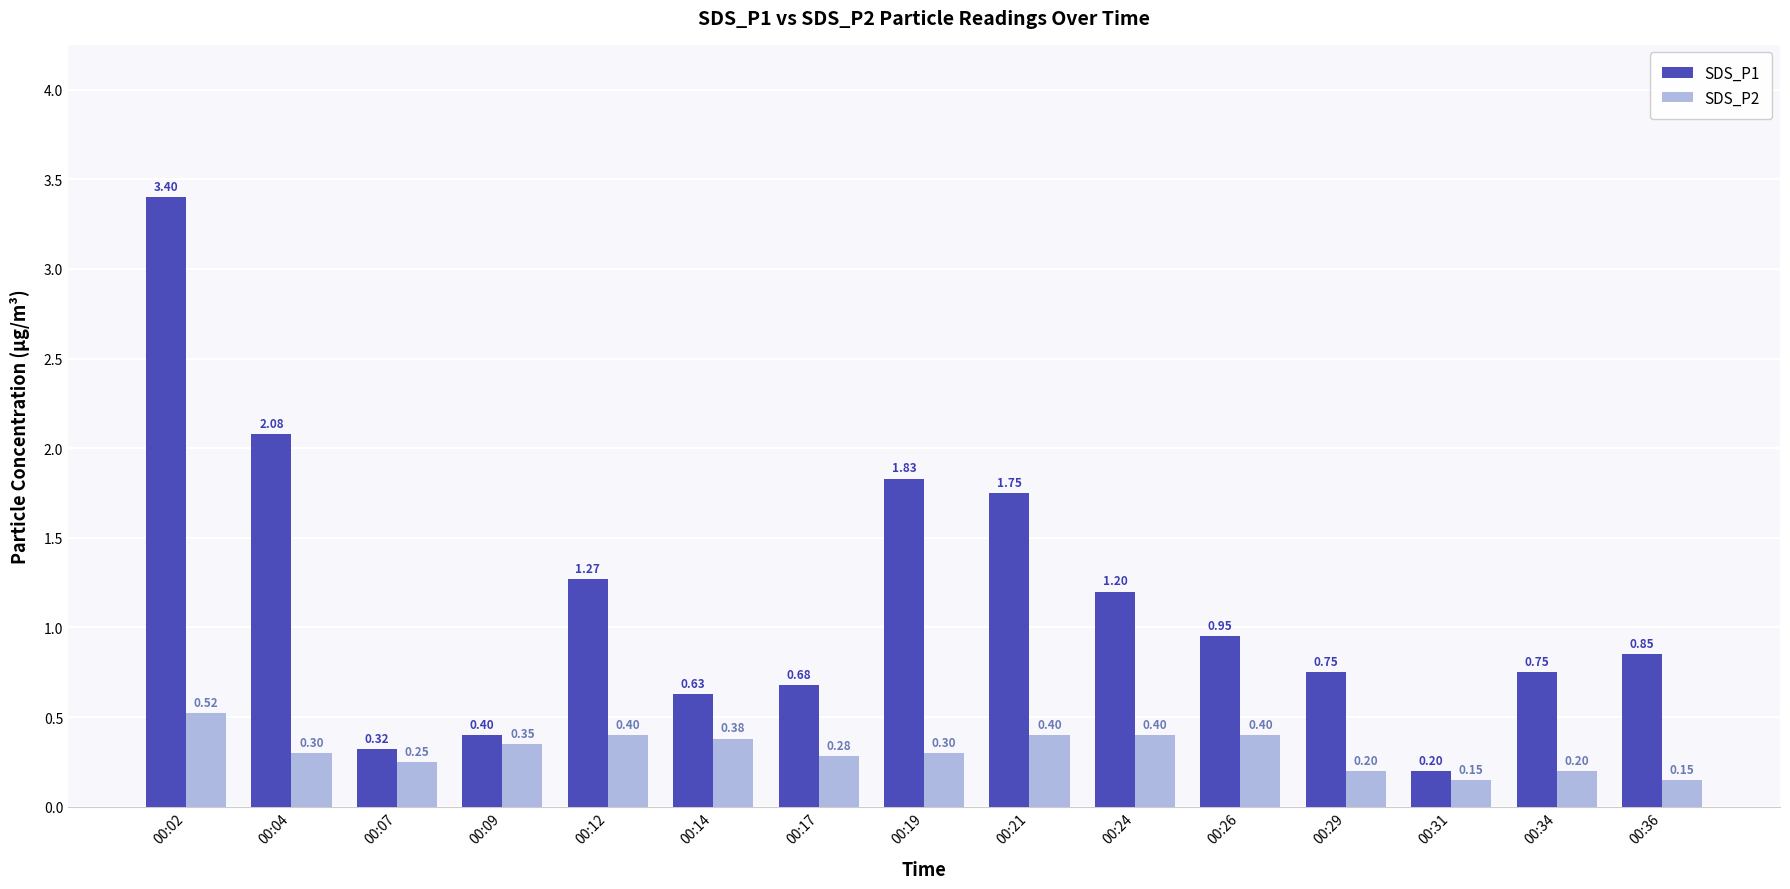

List the series in order of their peak value, lowest first.

SDS_P2, SDS_P1